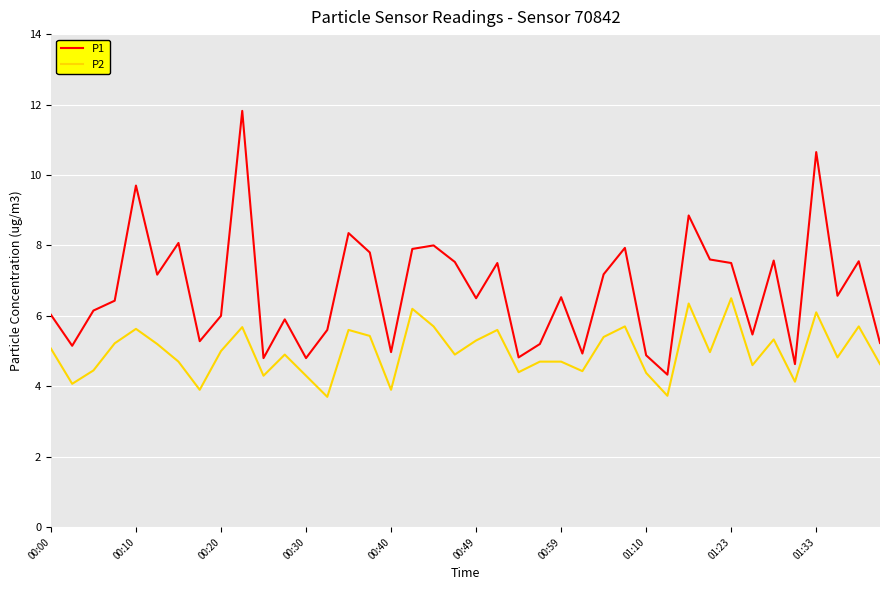

Which series has the largest total across all categories?

P1